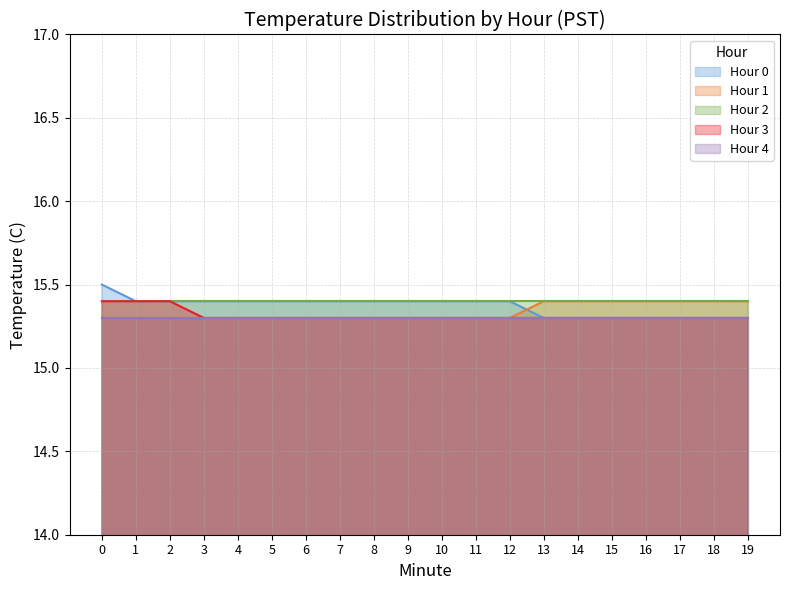

The Hour 3 series shows 26.3 at 14. True or false?

False